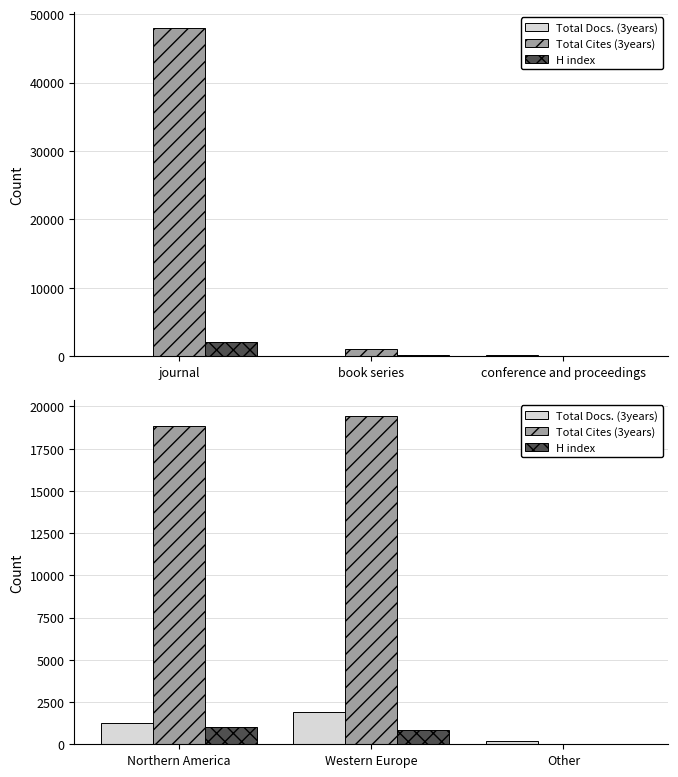

At Western Europe, list the series in order from smallest to largest.

H index, Total Docs. (3years), Total Cites (3years)